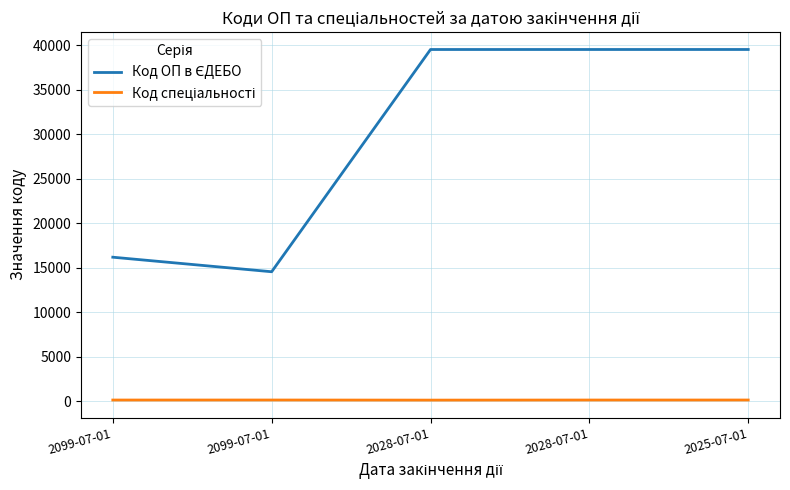

Which series has the largest total across all categories?

Код ОП в ЄДЕБО